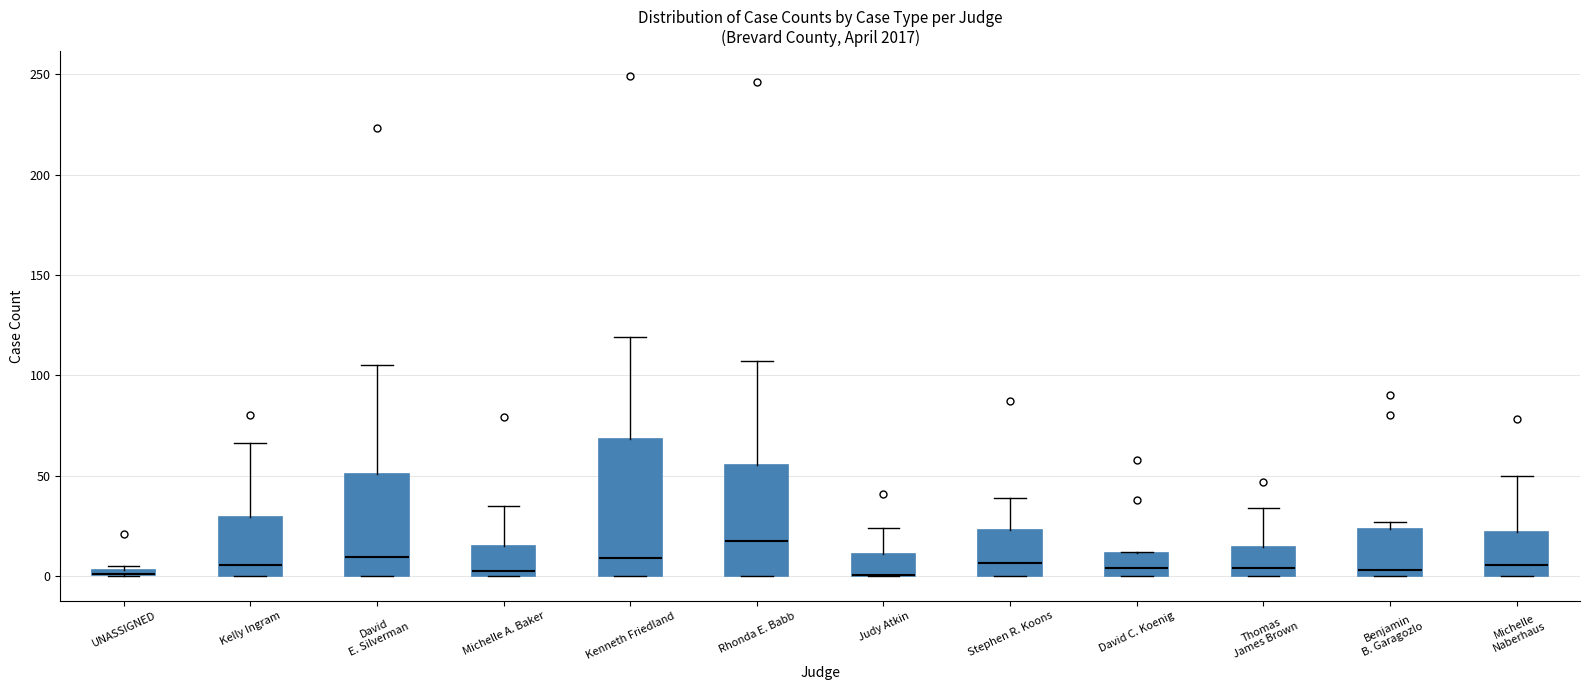

Where does the median line of the box for Michelle Naberhaus sit on the y-axis? The values are not printed on the chart, so give them approximately, as read against the axis.

5